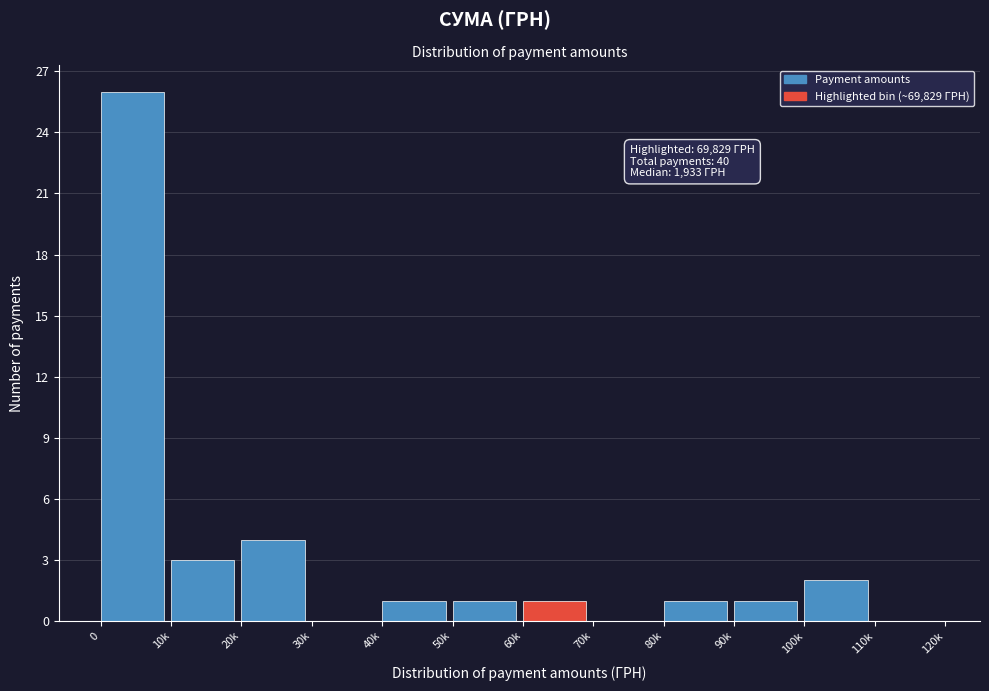

Reading left to right, what are all the values shown in this chart?

0=26	10k=3	20k=4	30k=0	40k=1	50k=1	60k=1	70k=0	80k=1	90k=1	100k=2	110k=0